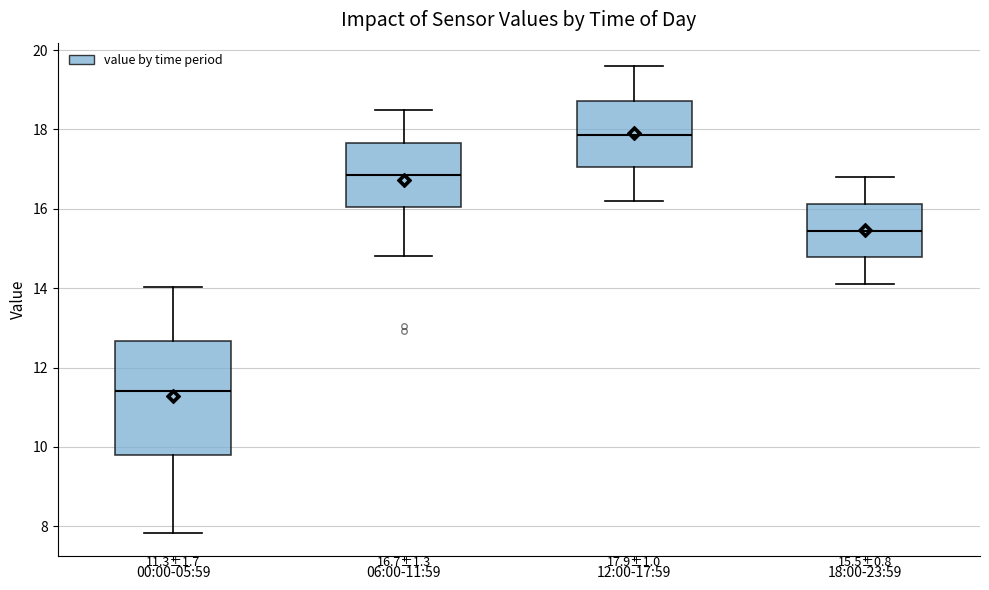

Which box is the tallest, from its lower edge to its upper edge?

00:00-05:59